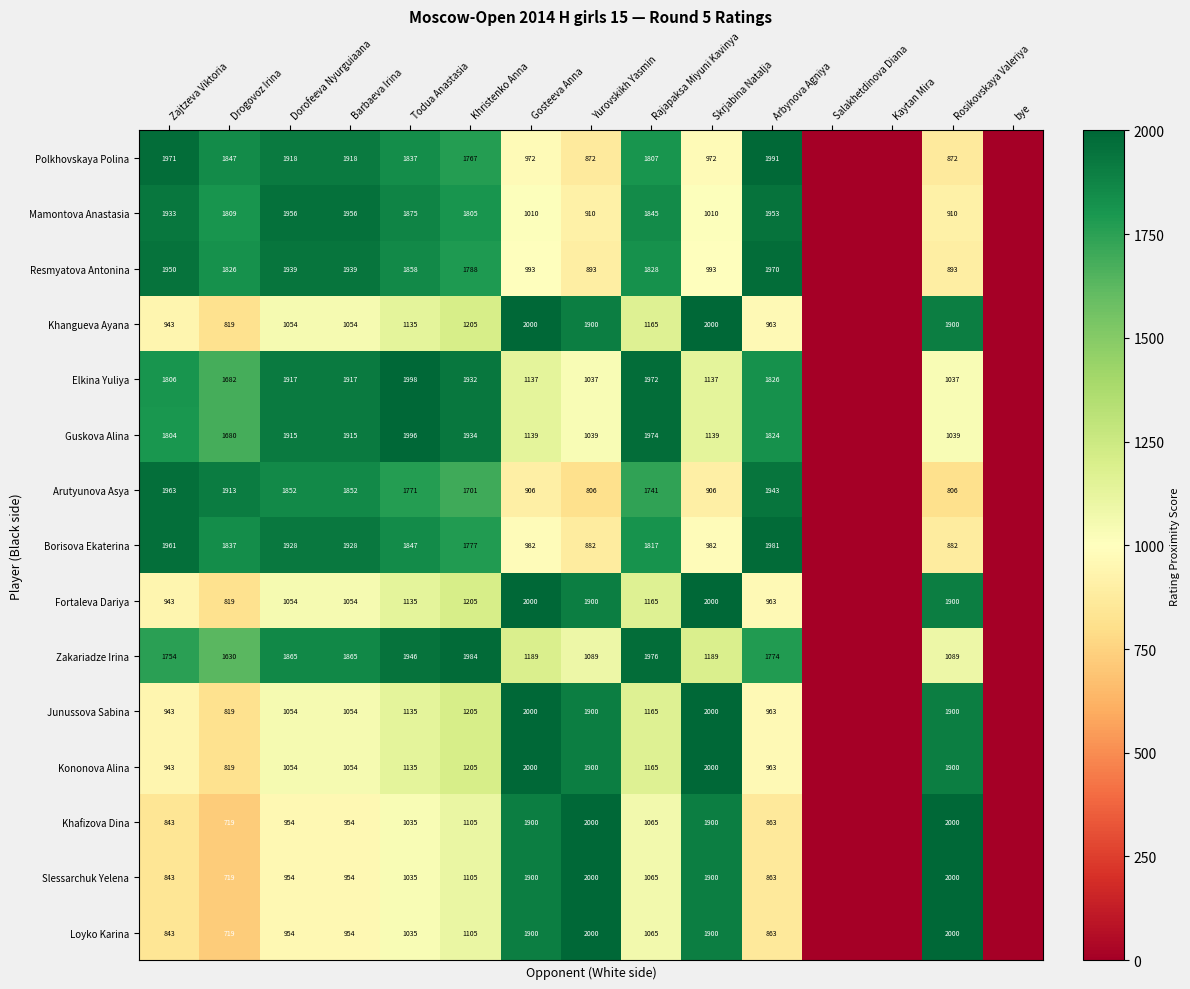

What value does the Junussova Sabina series have at Skrjabina Natalja, to the nearest 100?

2000